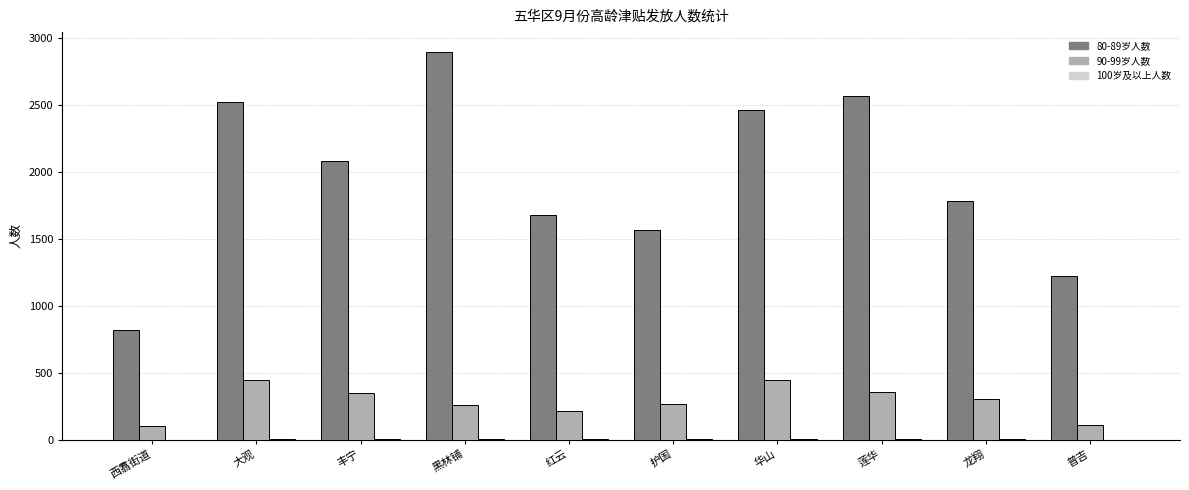

Is the value of 80-89岁人数 at 普吉 greater than the value of 90-99岁人数 at 龙翔?

Yes